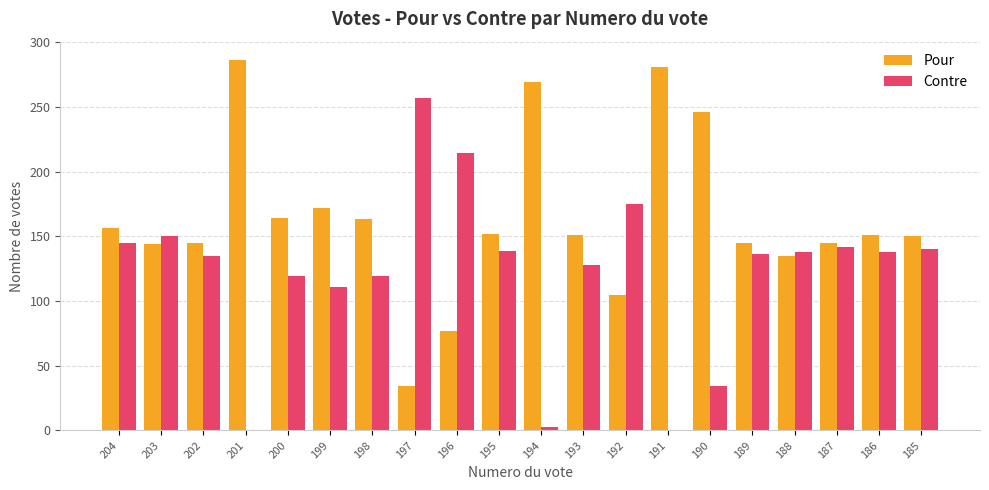

How many categories are shown in the chart?

20